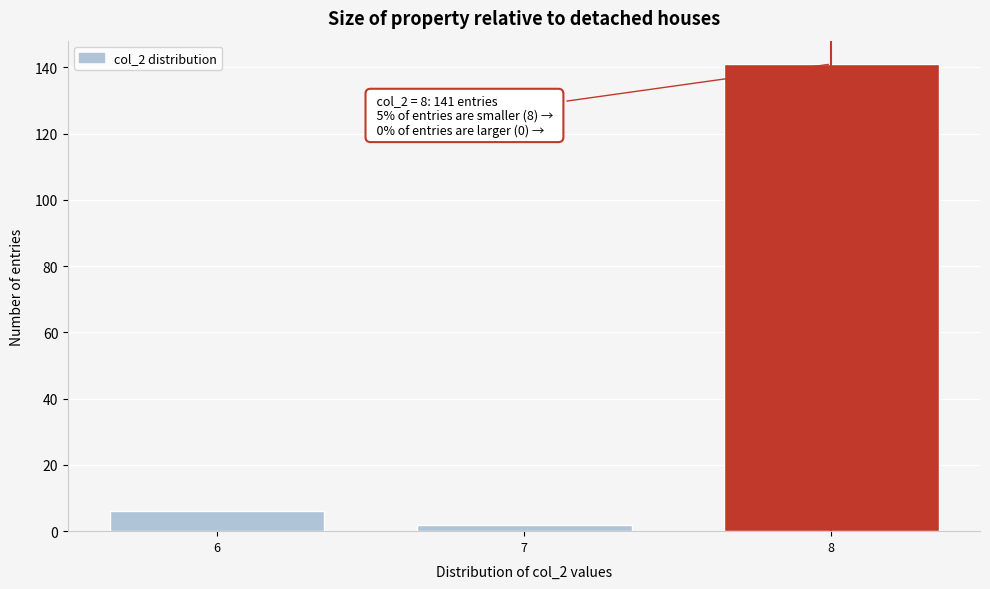

Reading left to right, extract all data points from this chart.

6	2	141